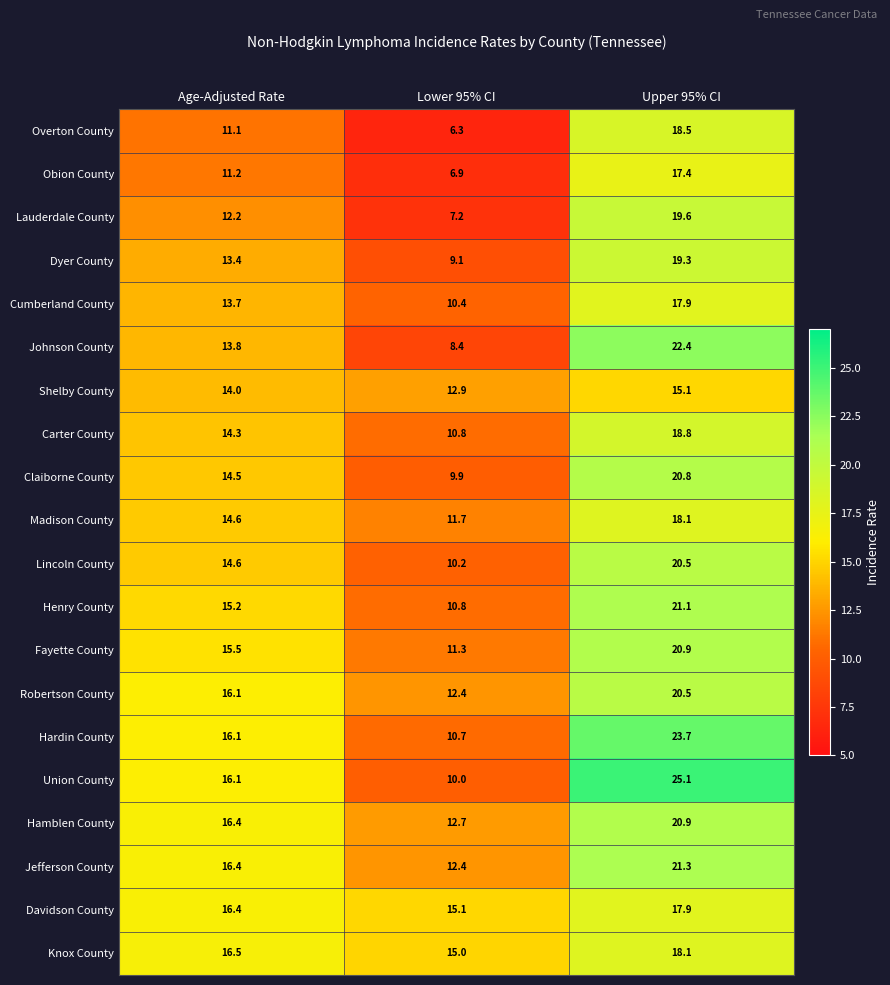

At which label is Claiborne County closest to 15?

Age-Adjusted Rate